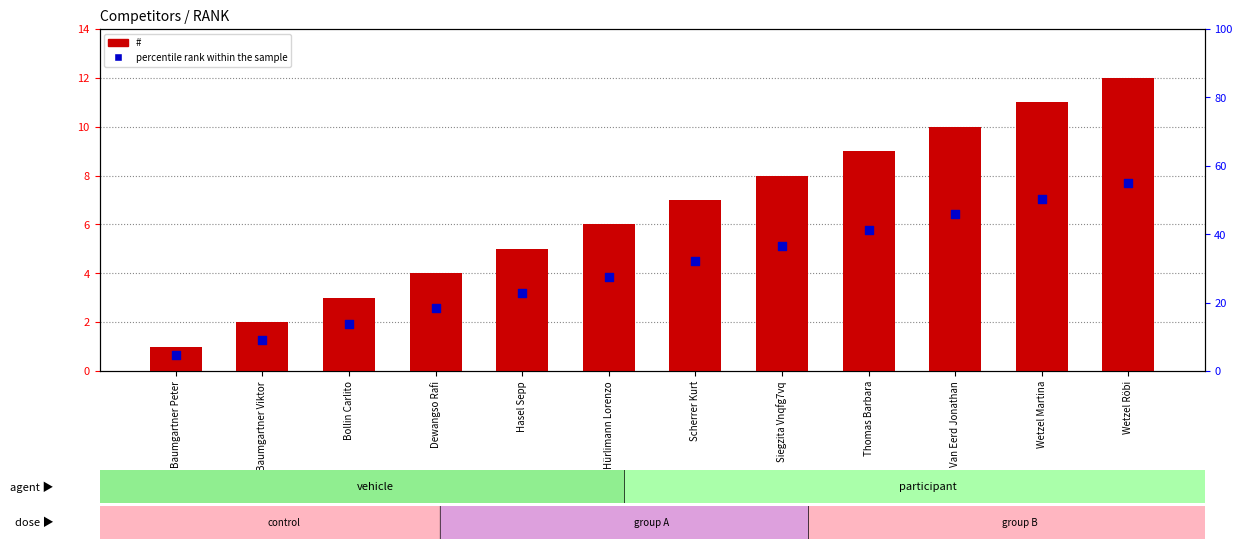

At which category is the sum across all series the highest?

Wetzel Röbi